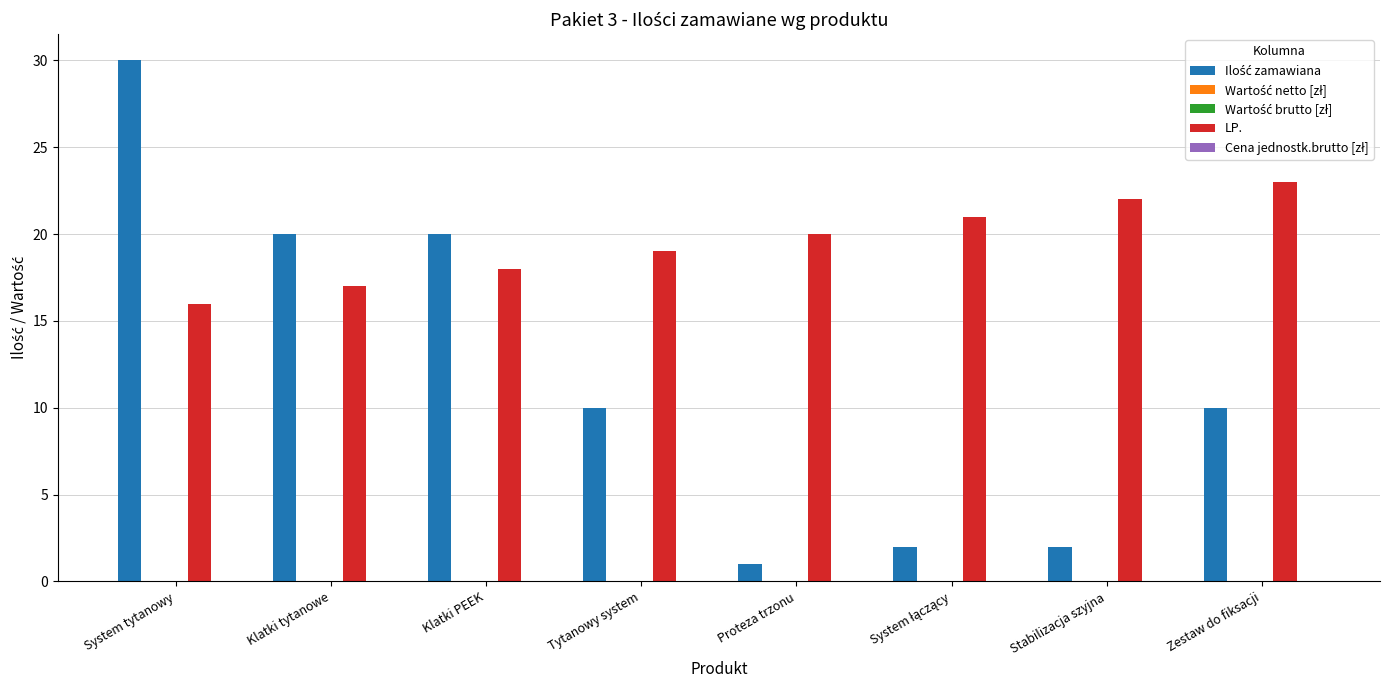

At which category is the sum across all series the highest?

System tytanowy